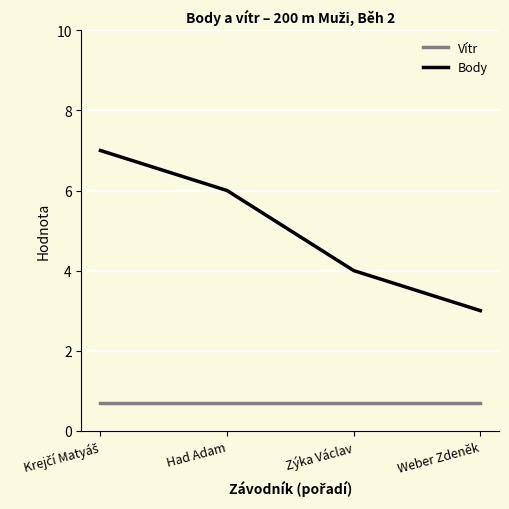

True or false: Vítr and Body cross at least once.

False